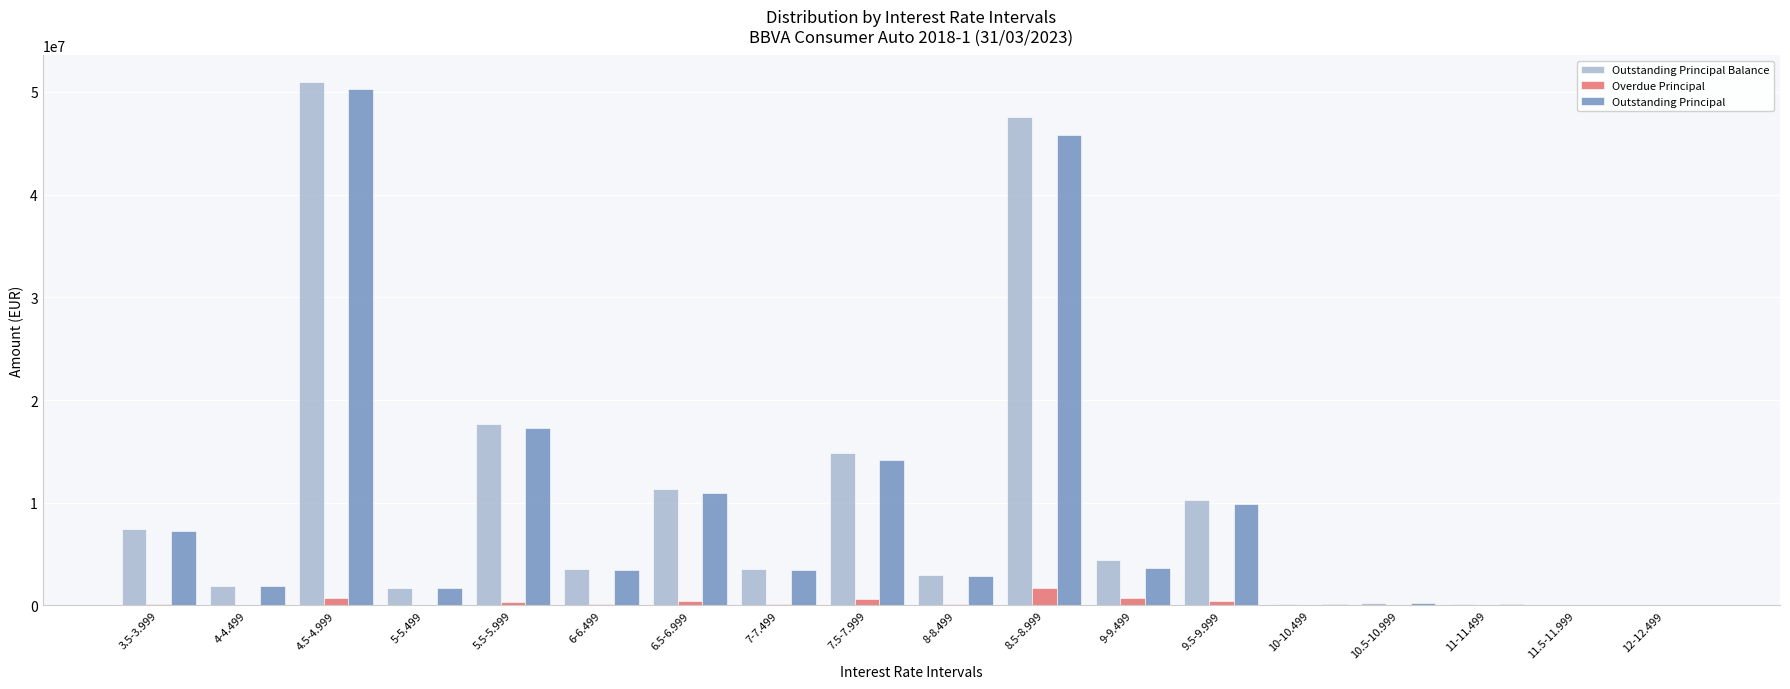

What is the sum of all Outstanding Principal Balance values?

178740660.2